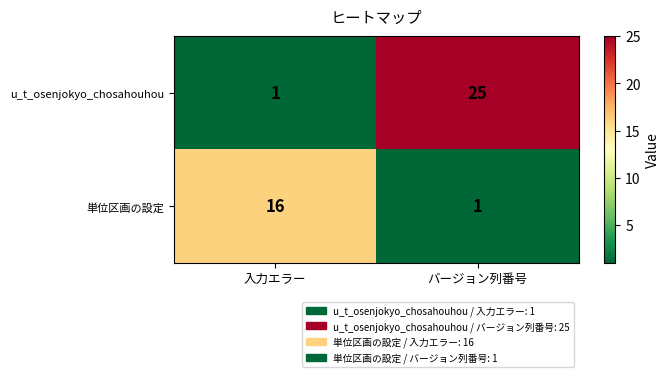

Reading right to left, what are all the values shown in this chart?

u_t_osenjokyo_chosahouhou: バージョン列番号=25	入力エラー=1
単位区画の設定: バージョン列番号=1	入力エラー=16